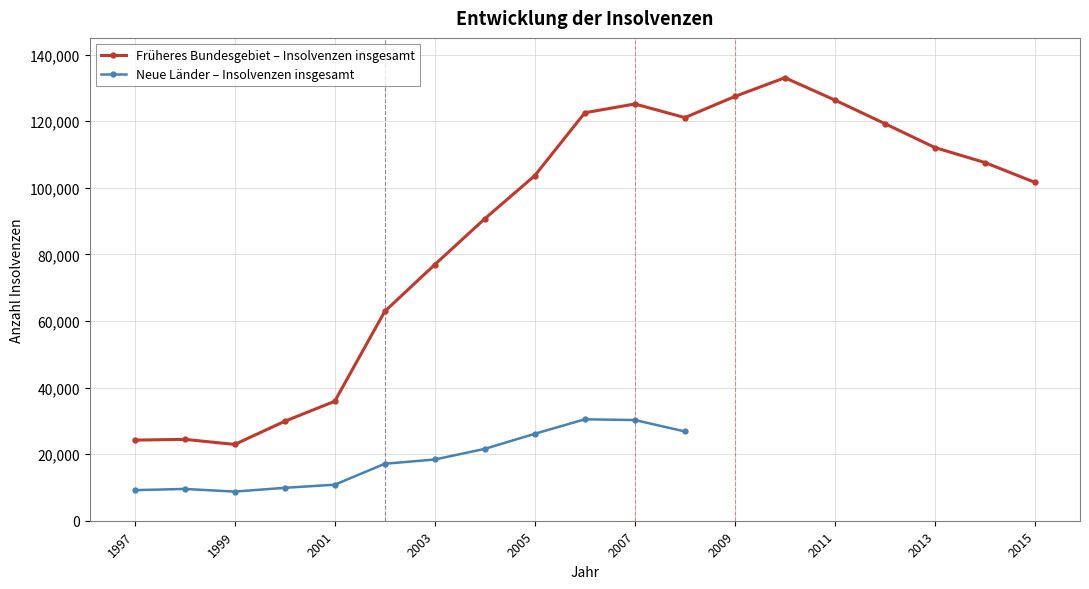

True or false: there are more than 2 points higher than both neighbors.

True